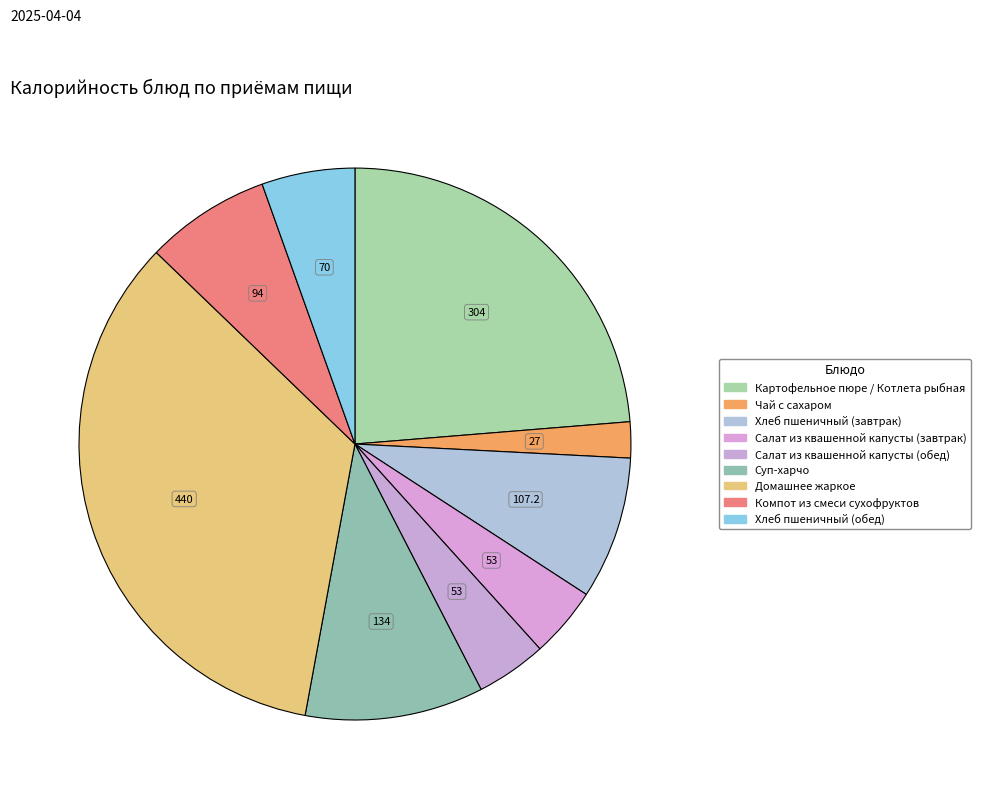

Is it true that Хлеб пшеничный (завтрак) is 8% of the pie?

True